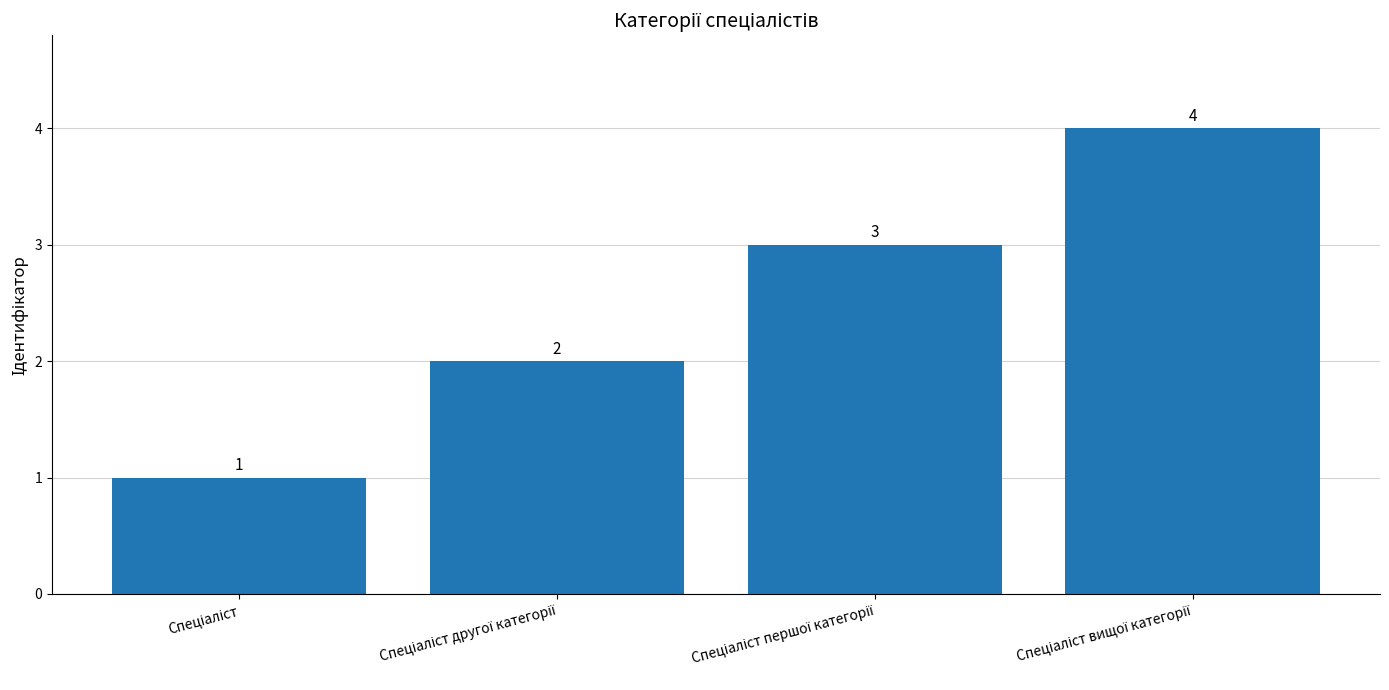

Count the values in the range 2 to 4.

3